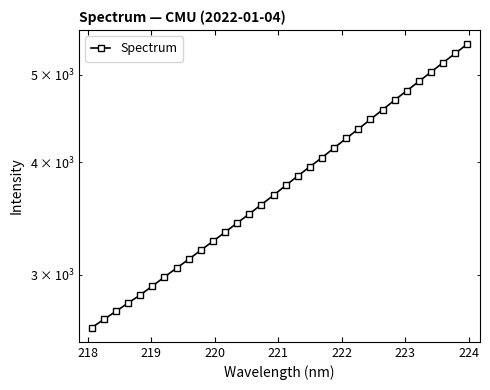

What is the average value?

3827.3